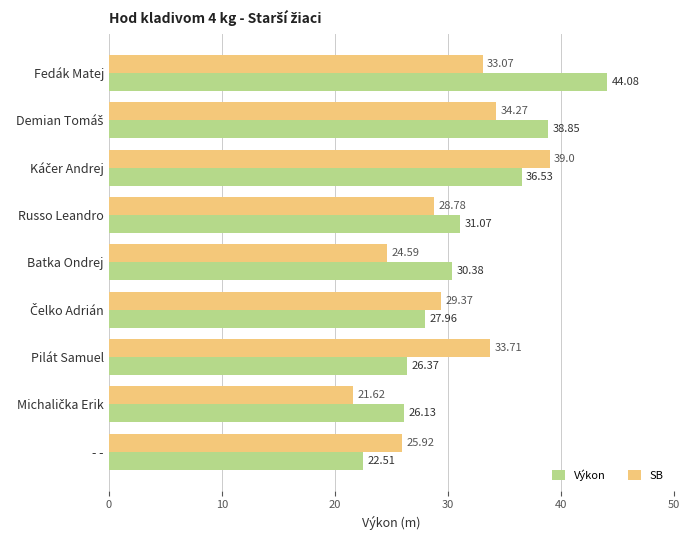

At how many categories does at least one series exceed 35?

3